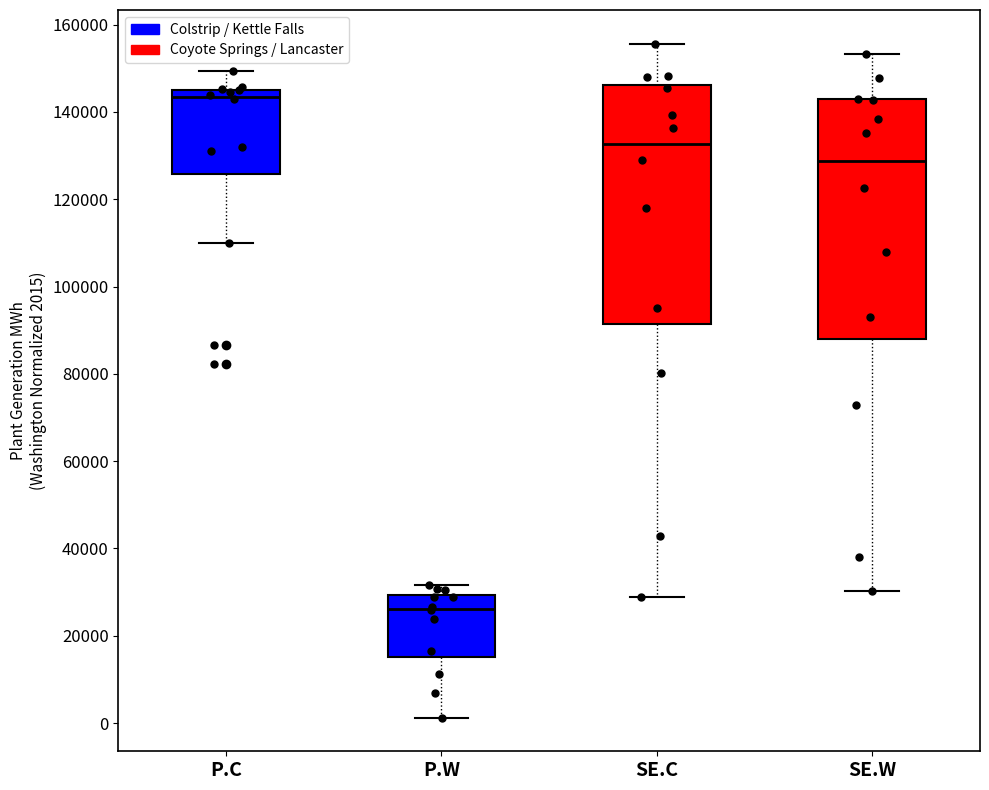

Reading left to right, read every box against the y-axis: the position of its median line, the range the box covers, and the ends of its whiskers. The values are not printed on the chart, so give them approximately, as read against the axis.

P.C: median 144000, box 126000 to 146000, whiskers 110000 to 150000
P.W: median 26000, box 16000 to 30000, whiskers 2000 to 32000
SE.C: median 132000, box 92000 to 146000, whiskers 28000 to 156000
SE.W: median 128000, box 88000 to 142000, whiskers 30000 to 154000